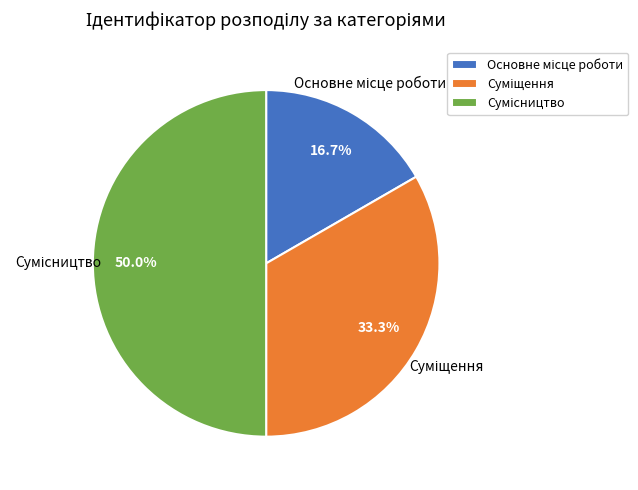

Is Сумісництво the majority of the pie?

No